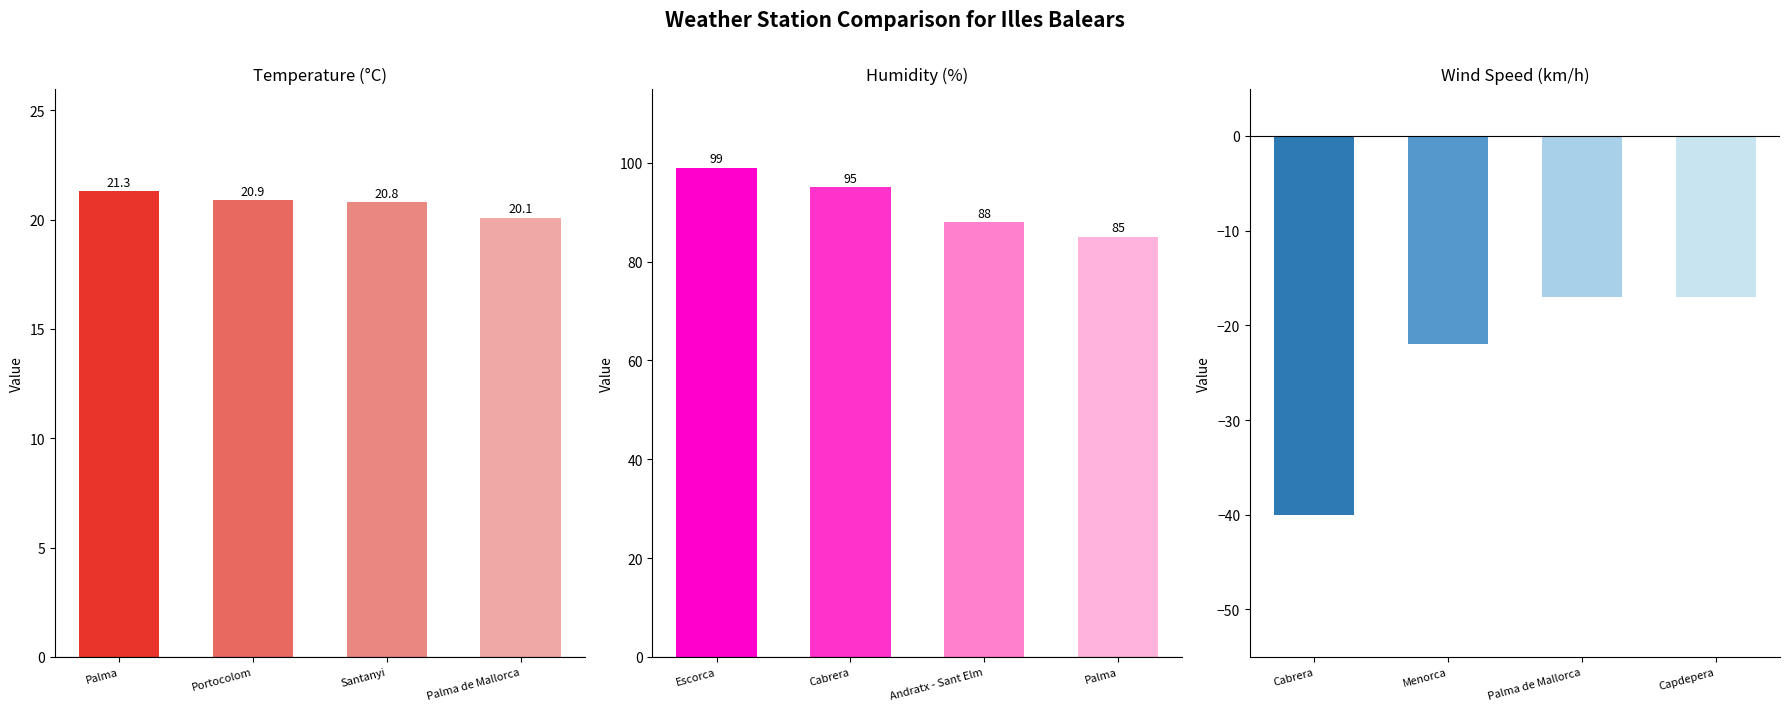

Read the Temperature (°C) value at Santanyi.

20.8